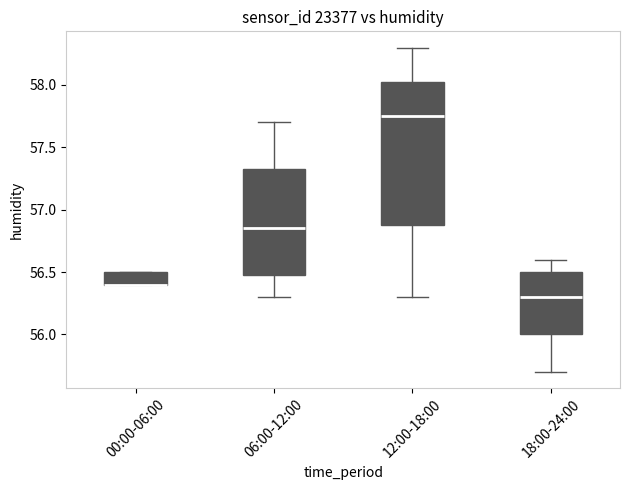

Comparing the boxes themselves (not the whiskers), which one is the tallest?

12:00-18:00